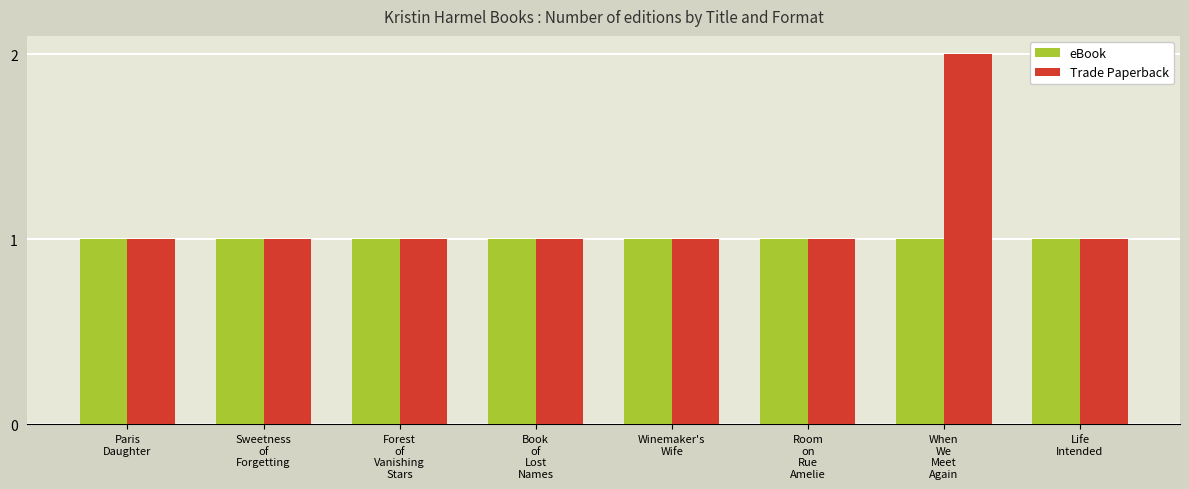

Does the chart contain any negative values?

No